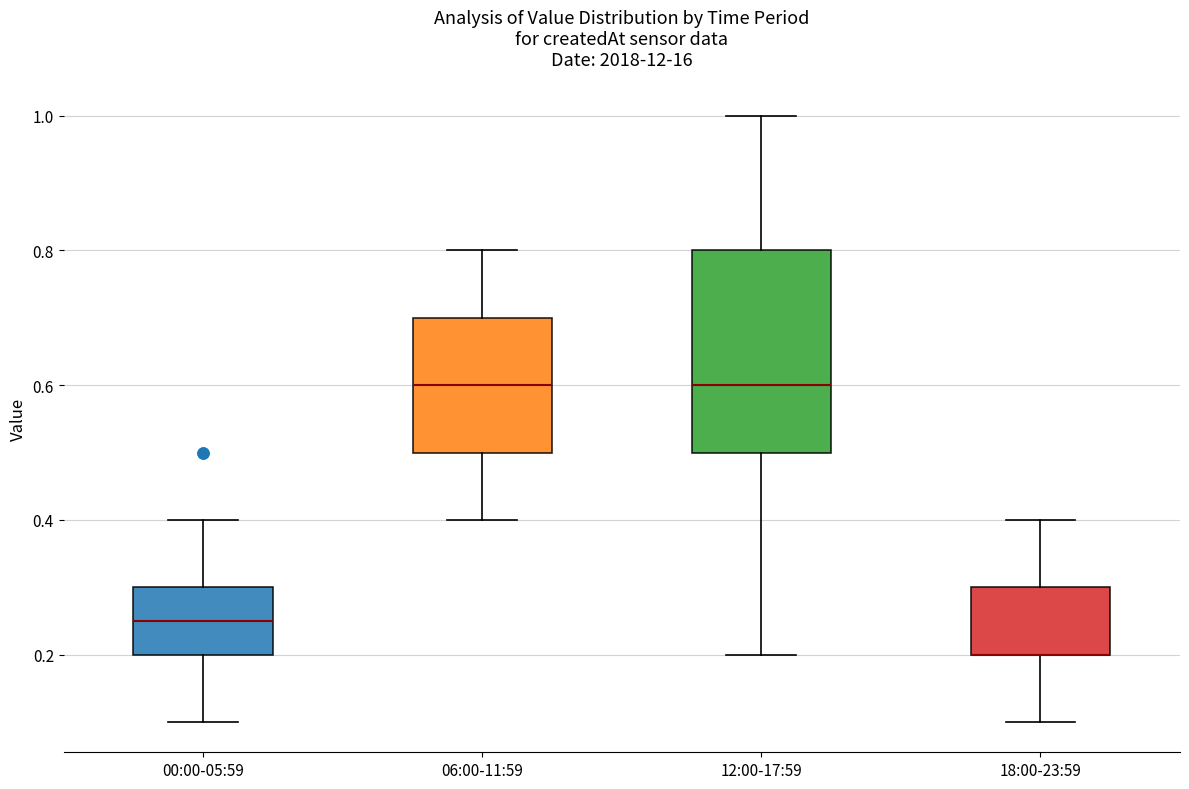

Which box is the tallest, from its lower edge to its upper edge?

12:00-17:59